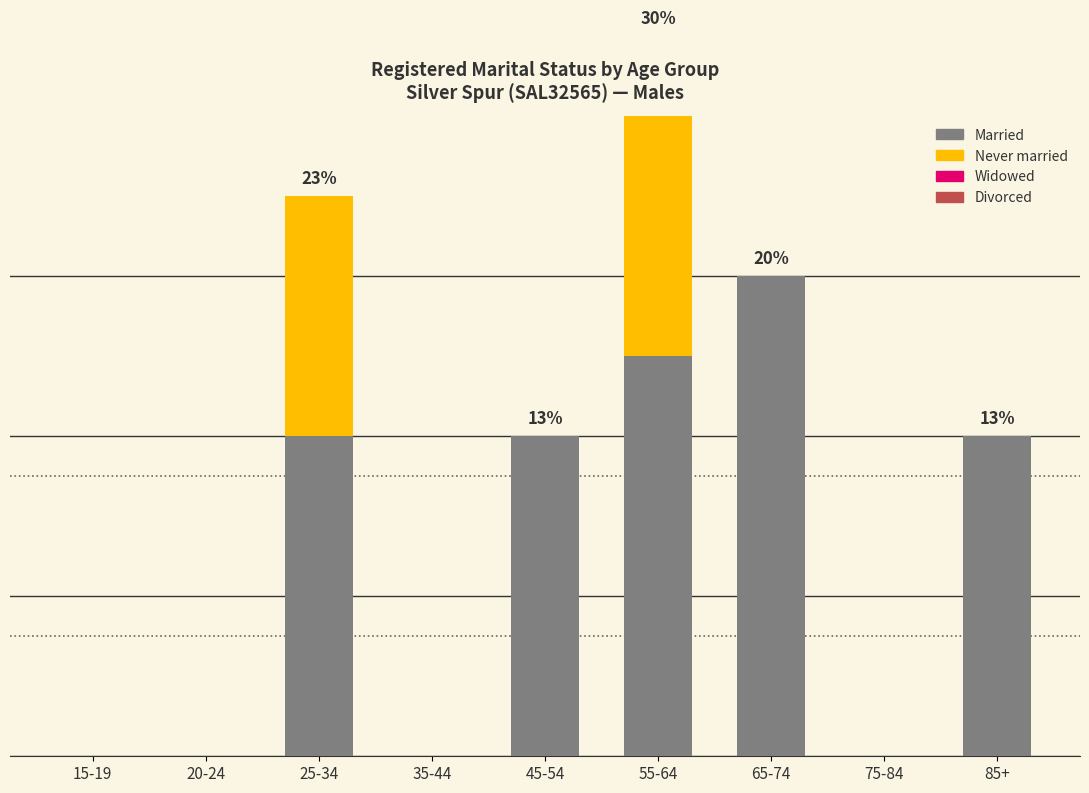

What are all the series names shown in the legend?

Married, Never married, Widowed, Divorced